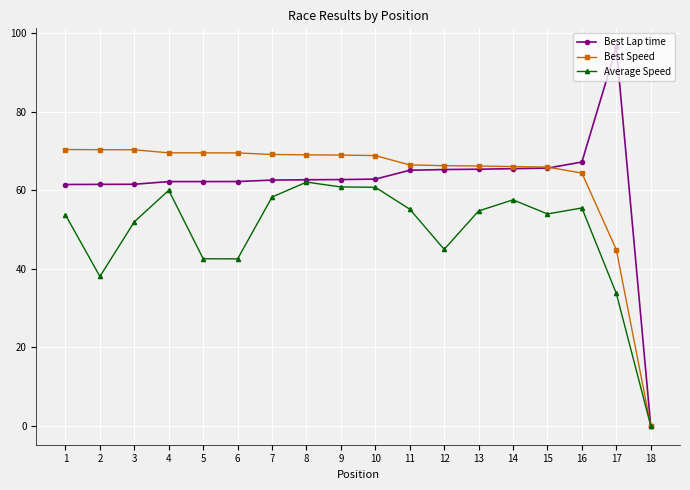

Where is the first local maximum for Average Speed?

4